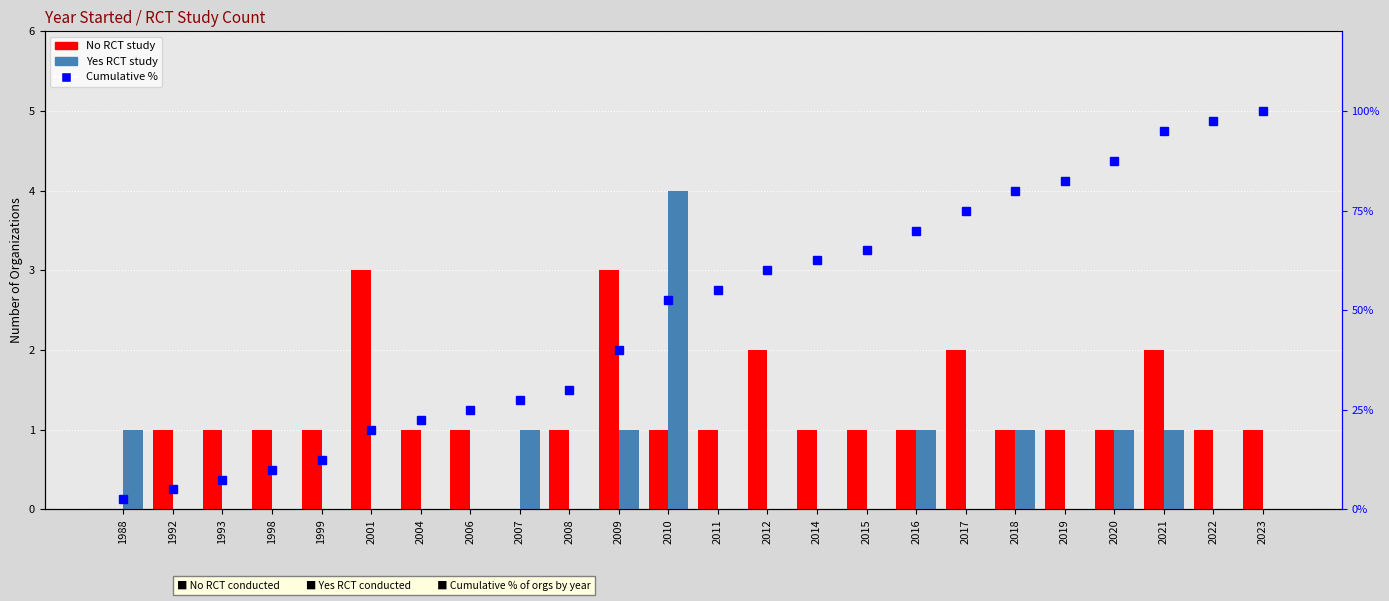

What is the minimum value for Cumulative %?

2.5